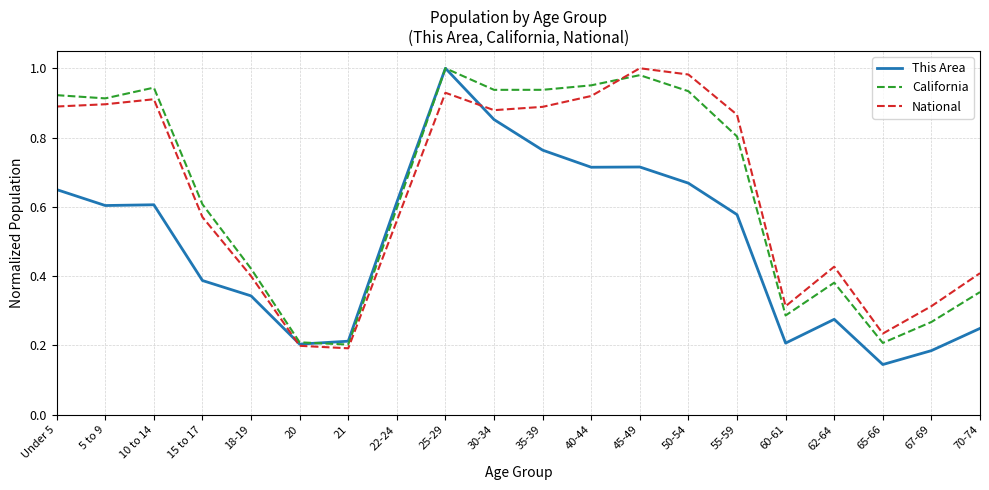

What position from the right is 62-64?

4